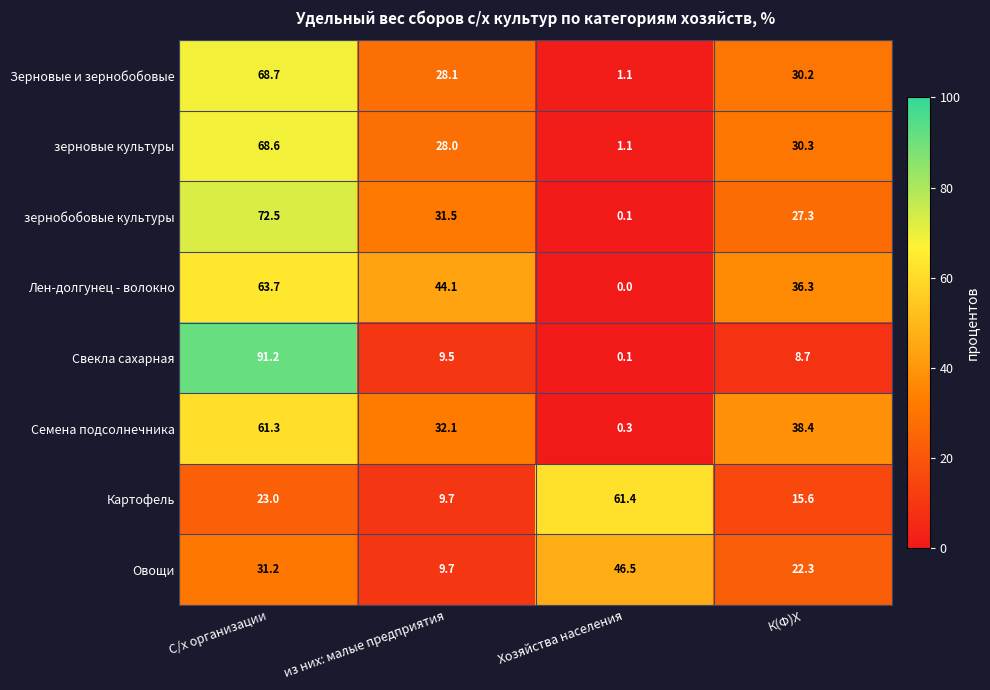

How many distinct data groups are displayed?

8